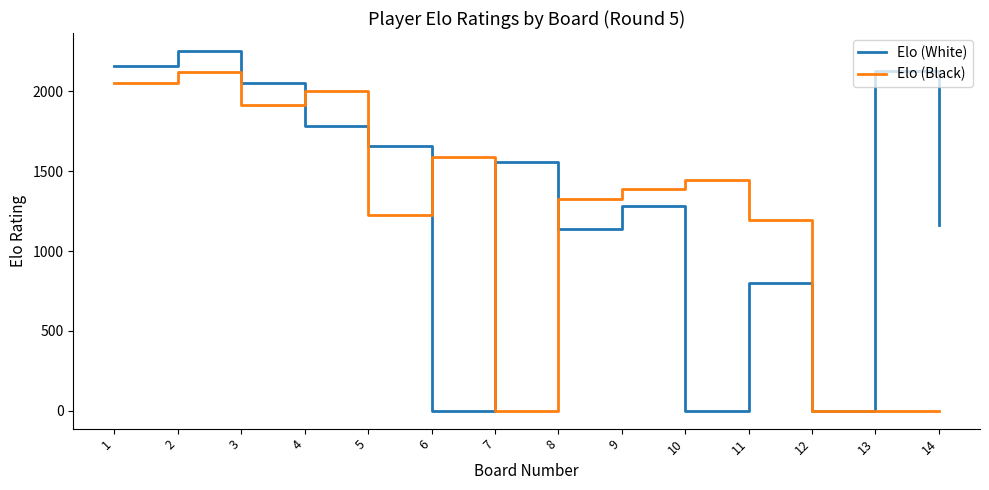

At how many categories does at least one series exceed 1908?

5